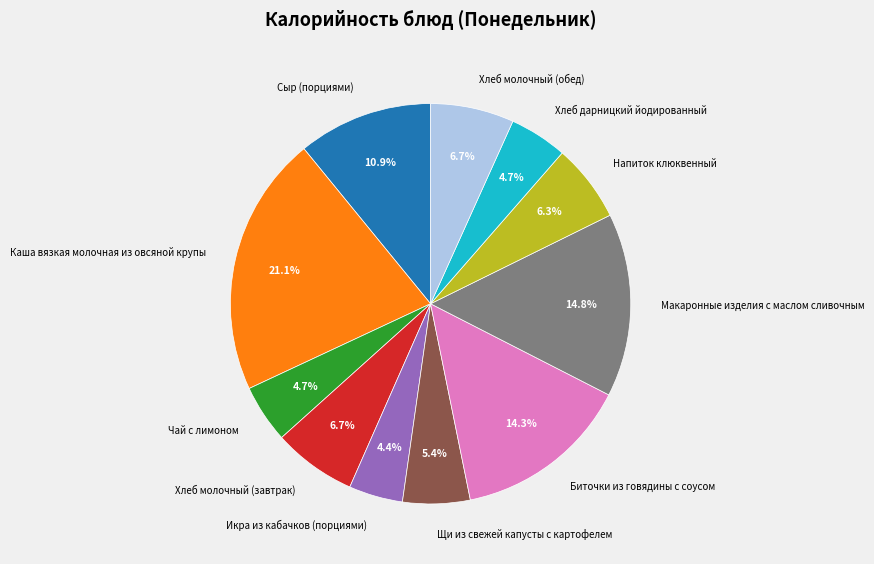

Combined, what portion of the pie is Хлеб дарницкий йодированный and Сыр (порциями)?

15.6%